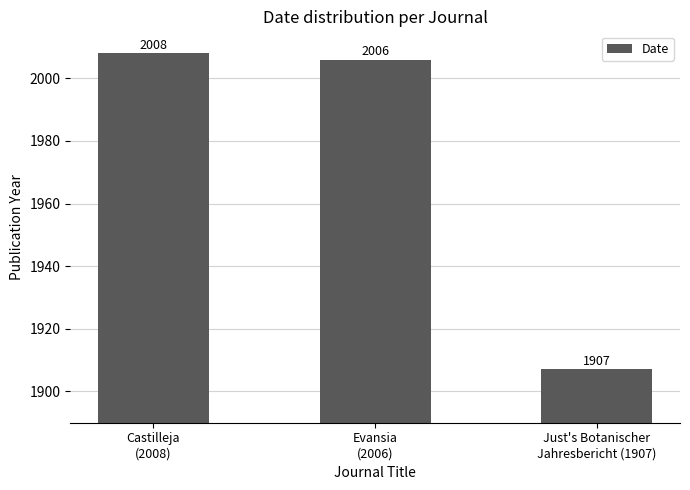

At which category does the chart reach its peak across all series?

Castilleja
(2008)